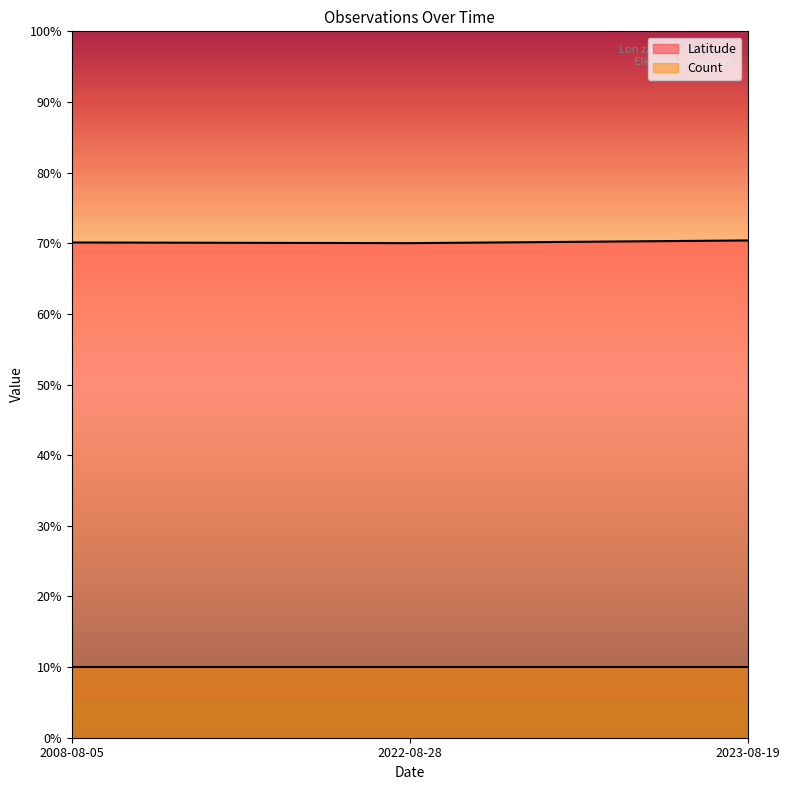

What is the ratio of the value at 2022-08-28 to the value at 2023-08-19?

1.0